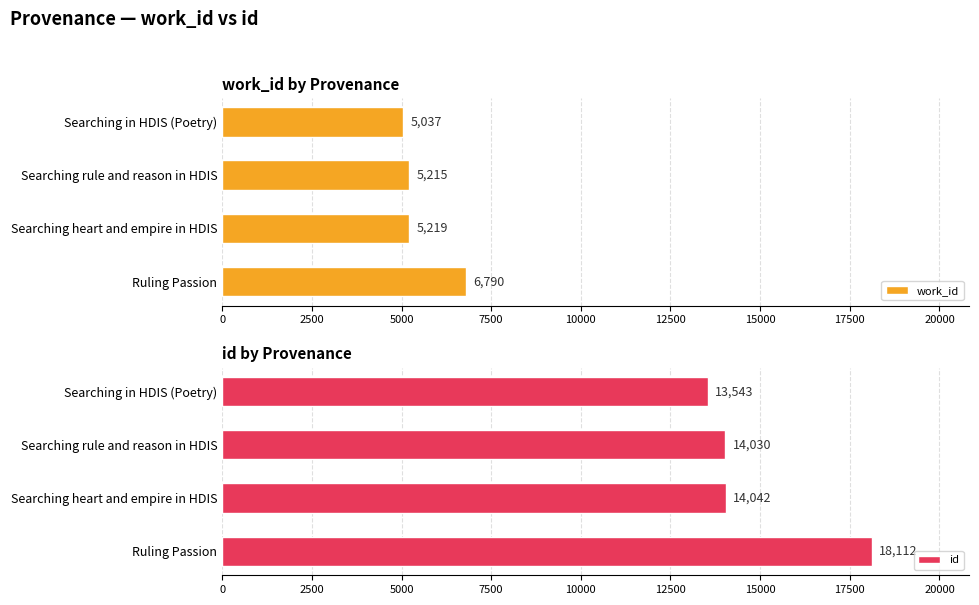

What are all the series names shown in the legend?

work_id, id